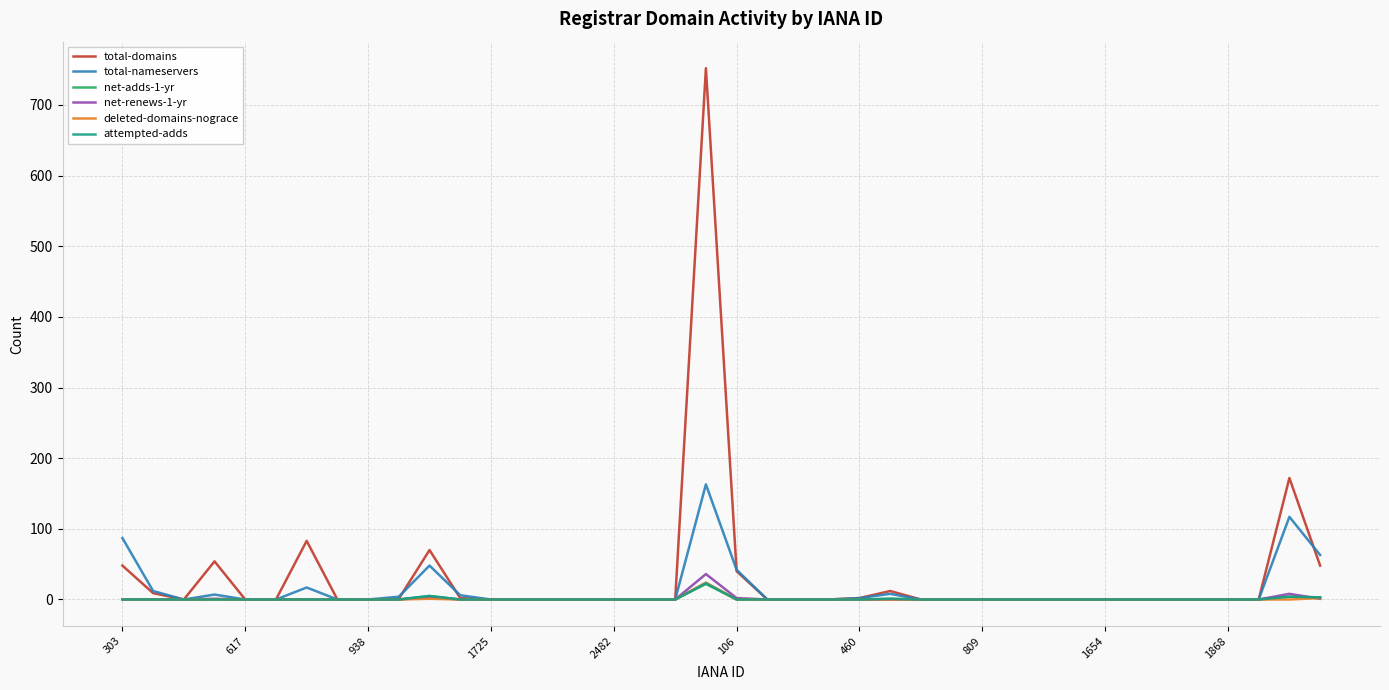

Which series has the largest range (max minus min)?

total-domains